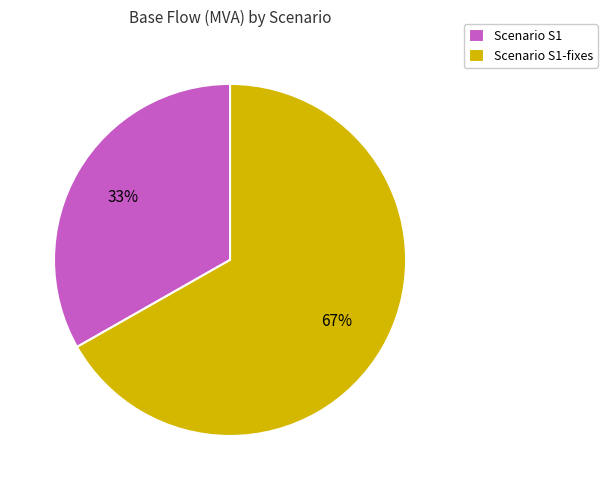

Is there a majority slice in this chart?

Yes